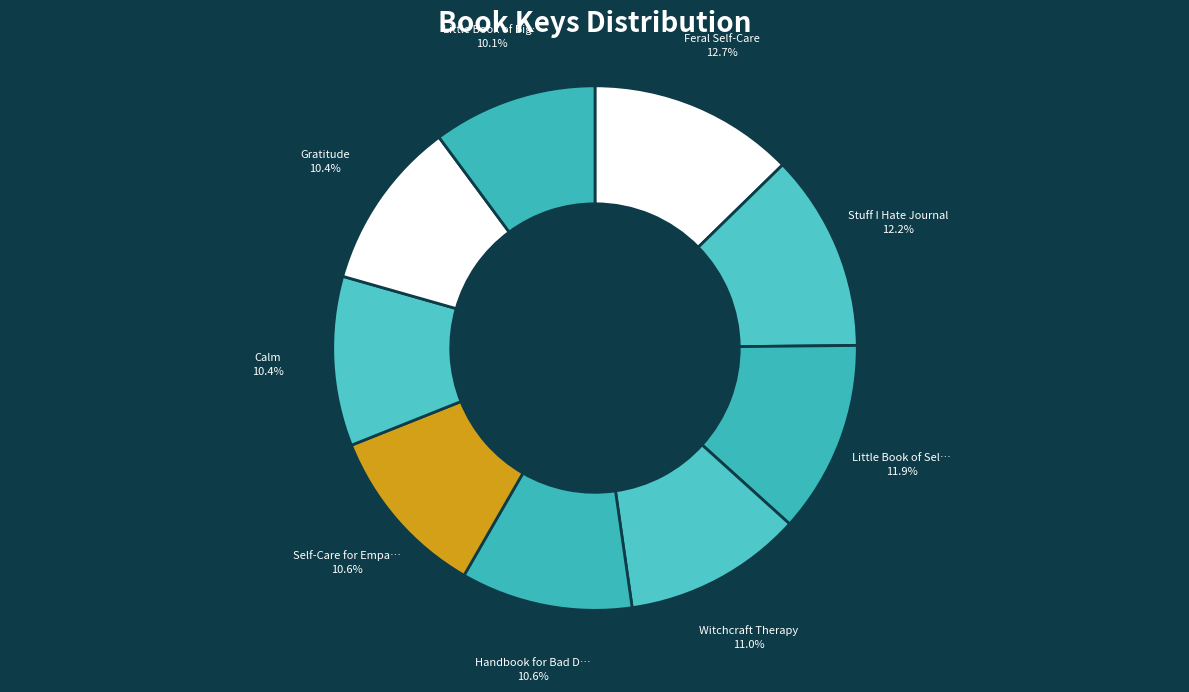

Rank the categories by value from highest to lowest.

Feral Self-Care, Stuff I Hate Journal, Little Book of Self-Soothing, Witchcraft Therapy, Self-Care for Empaths, Handbook for Bad Days, Gratitude, Calm, Little Book of Big Feelings